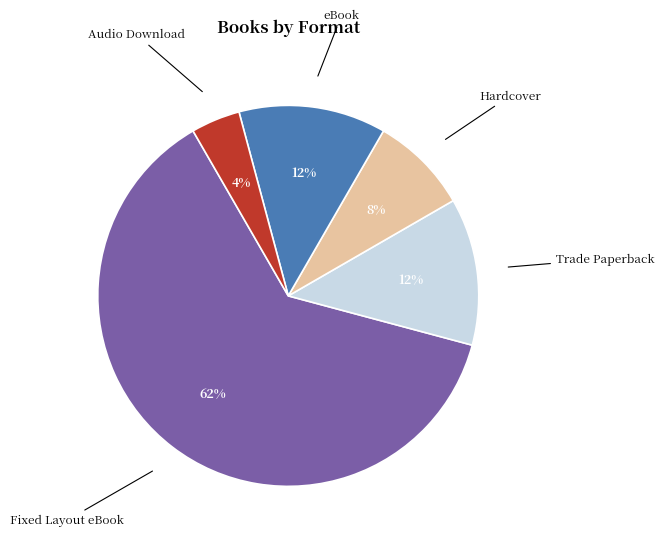

How many slices are in this pie chart?

5